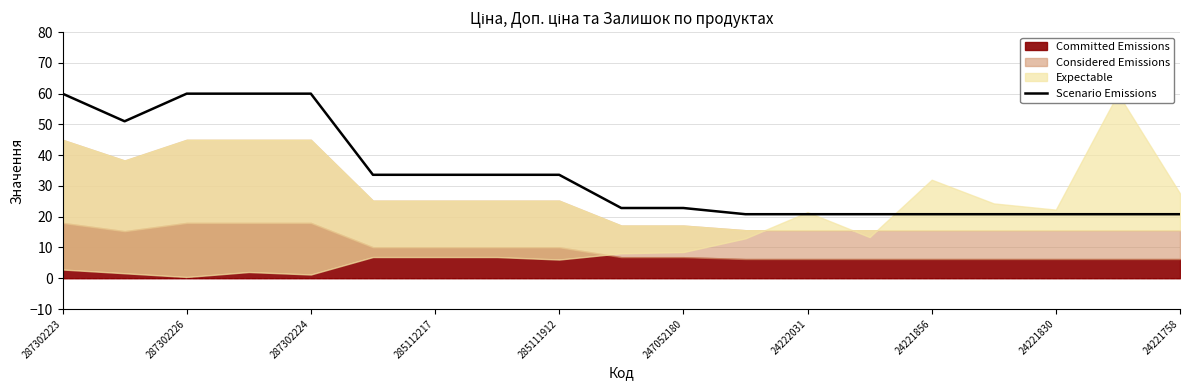

How many data points are less than 22?

8